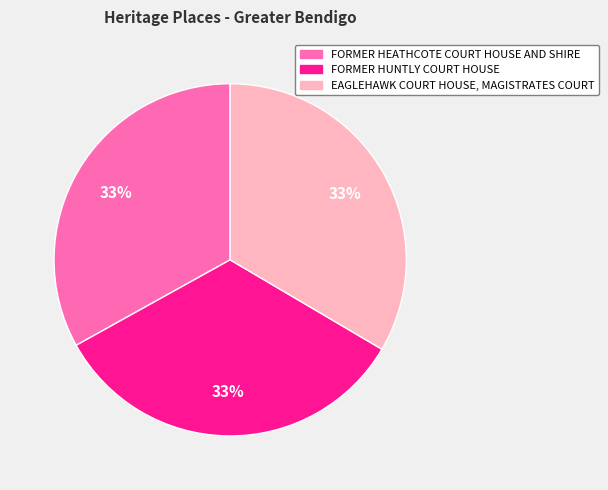

What is the ratio of the value at FORMER HEATHCOTE COURT HOUSE AND SHIRE to the value at EAGLEHAWK COURT HOUSE, MAGISTRATES COURT?

1.0